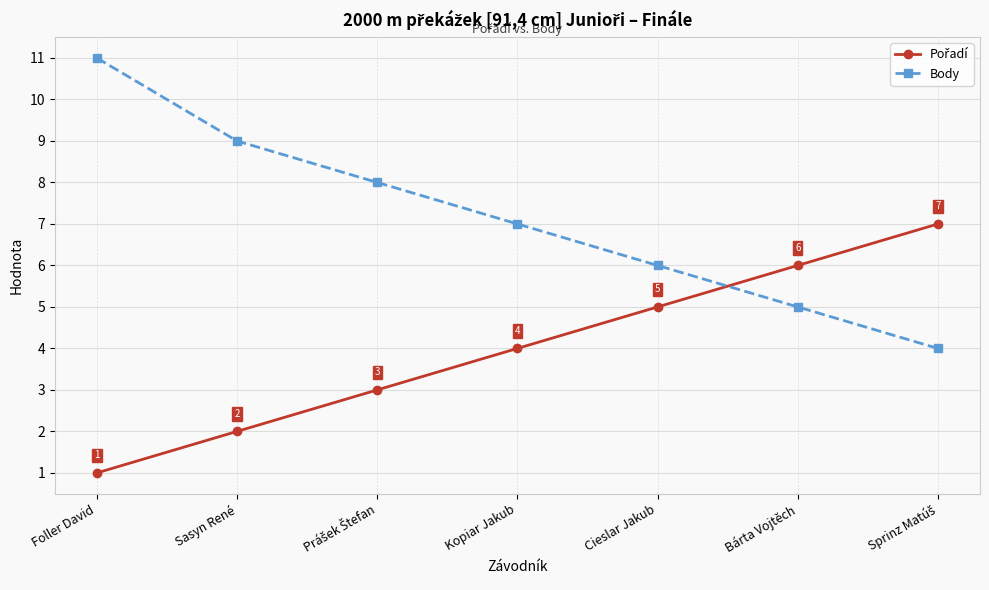

What is the maximum value for Body?

11